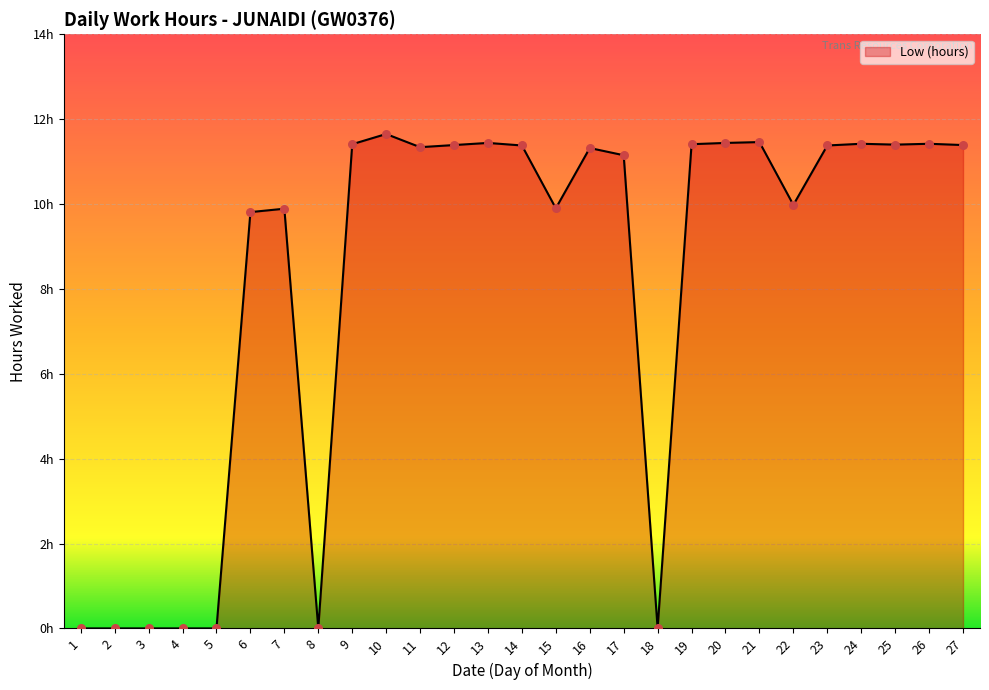

What is the change in value from 10 to 13?

-0.2